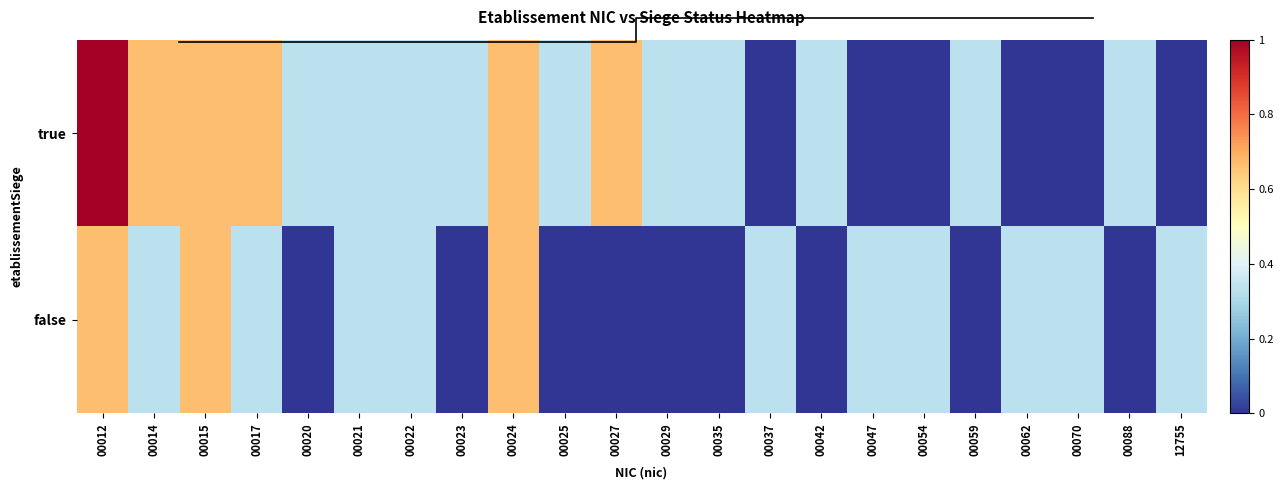

Which series changed the most between 00021 and 00088?

false